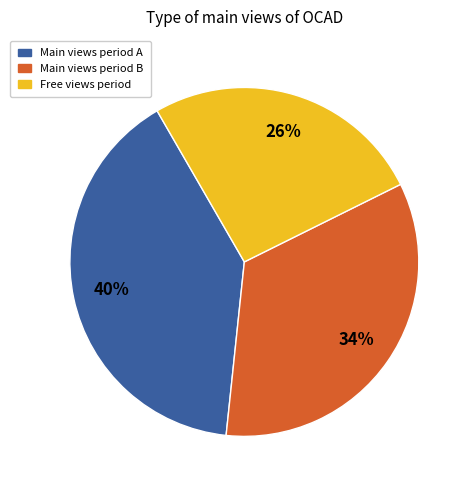

How many slices are in this pie chart?

3